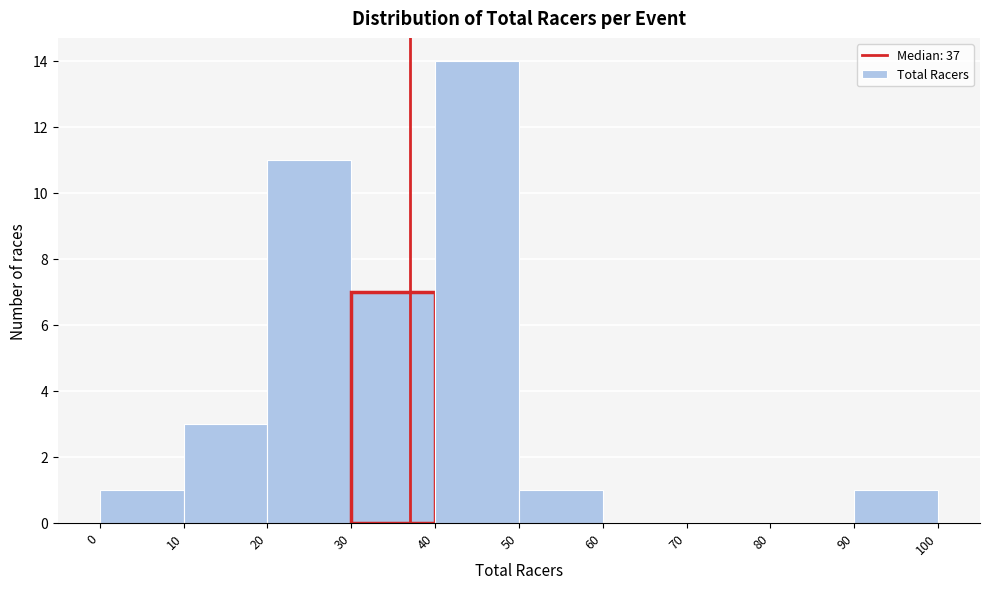

Over which range of the x-axis is the bar tallest?

40 to 50